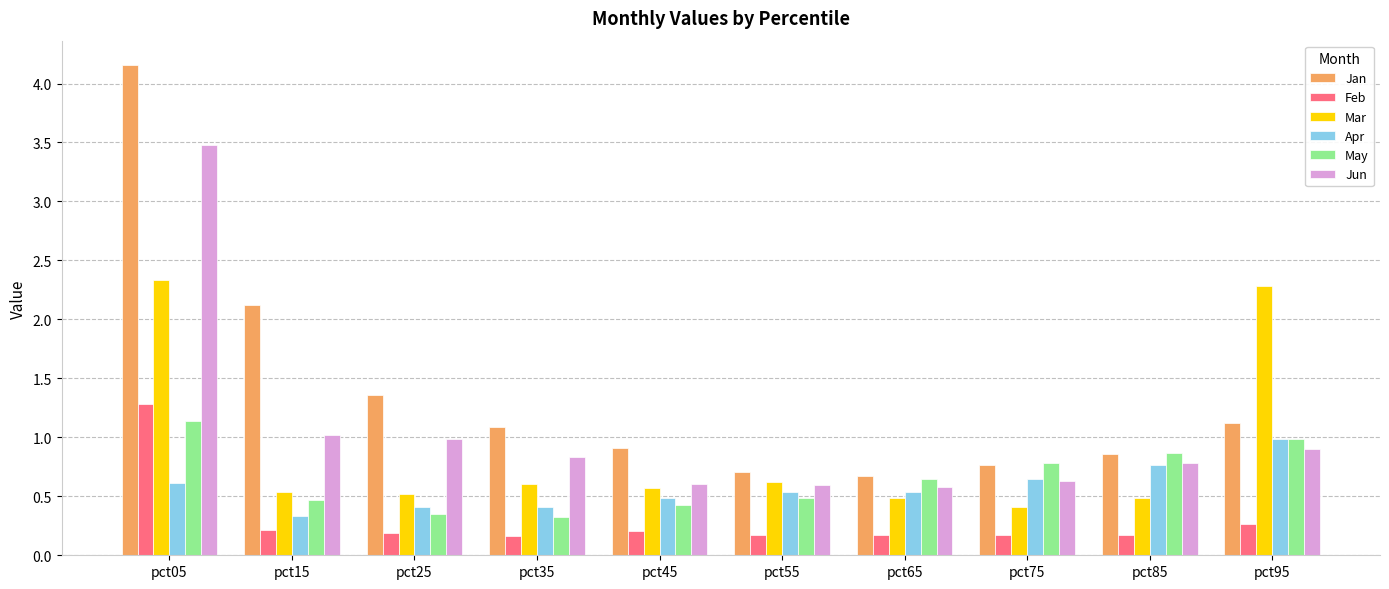

True or false: May has a value of 0.3 at pct25.

True